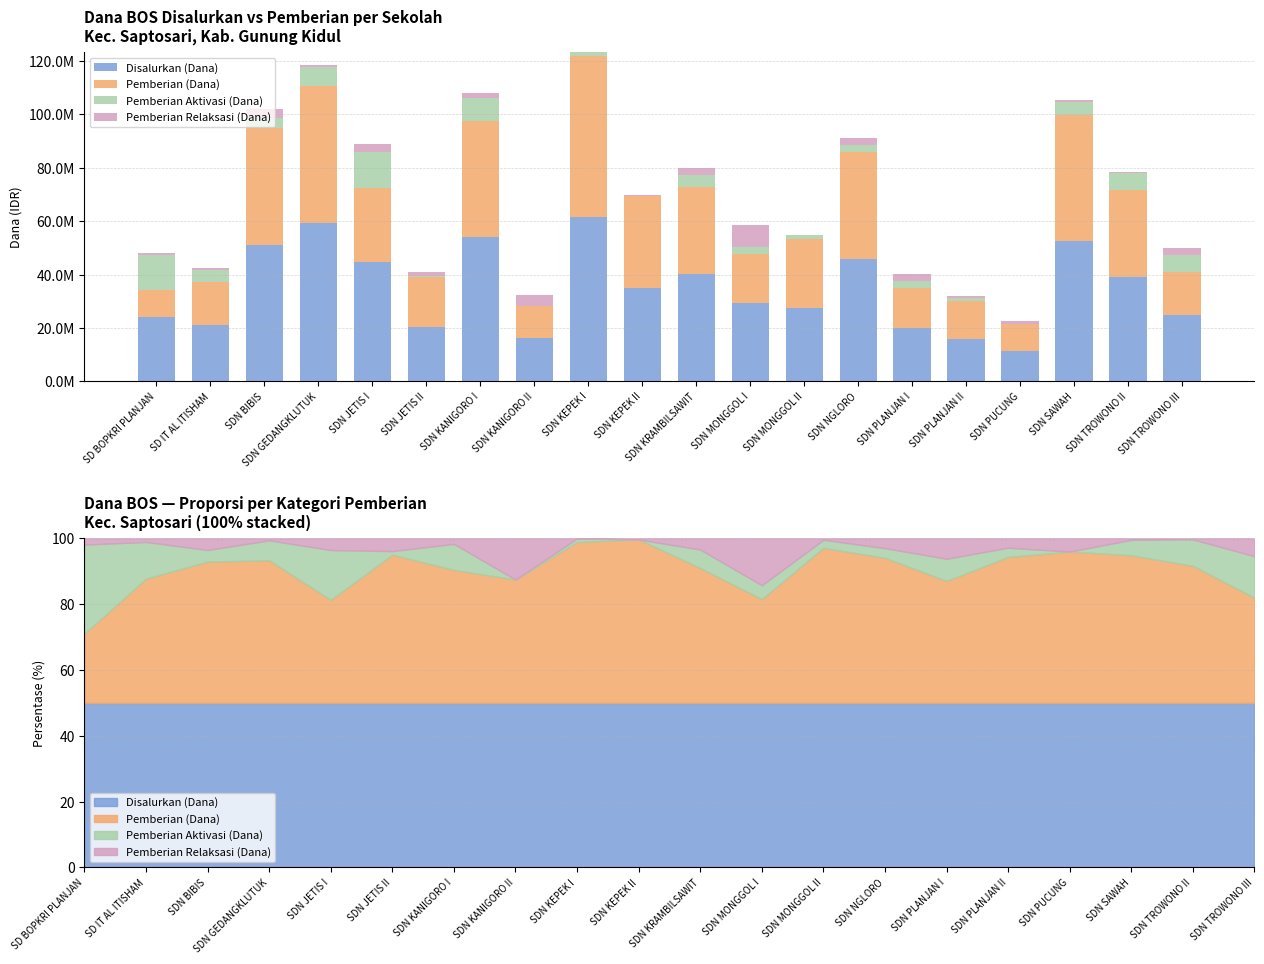

Which series changed the most between SDN KEPEK I and SDN NGLORO?

Pemberian (Dana)